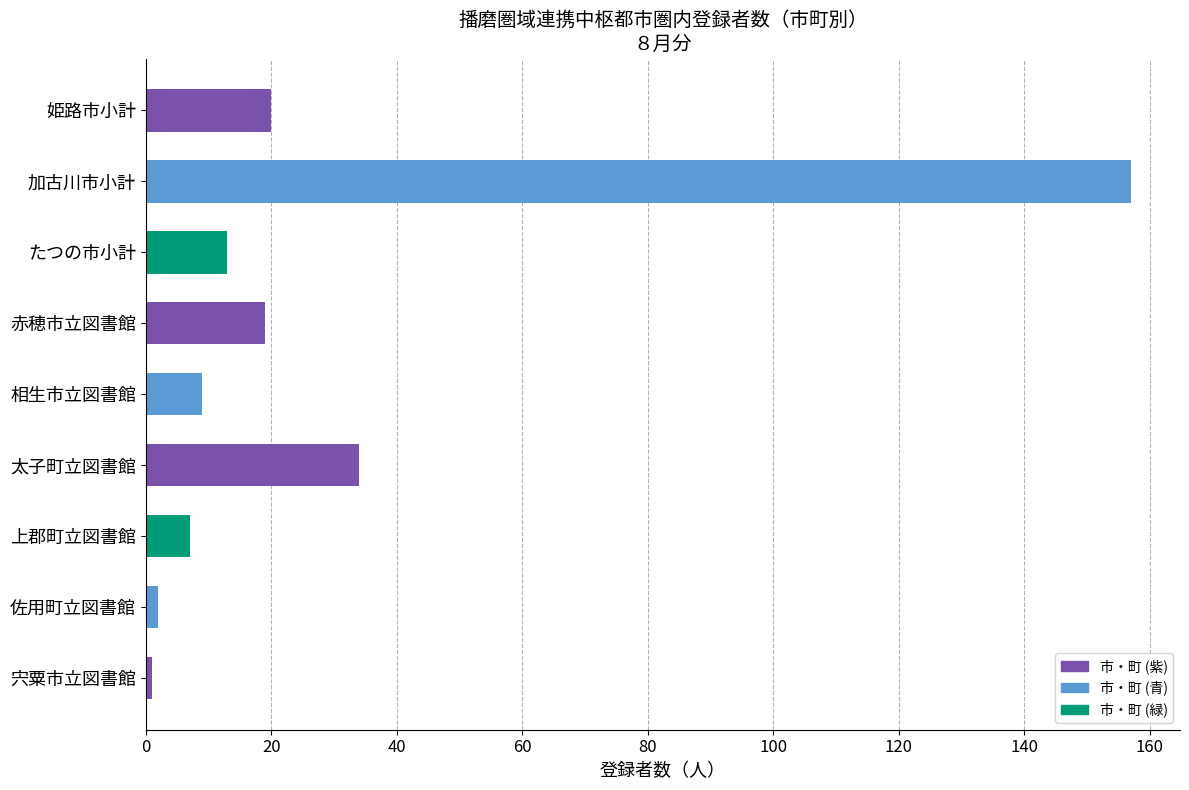

What is the greatest value displayed?

157